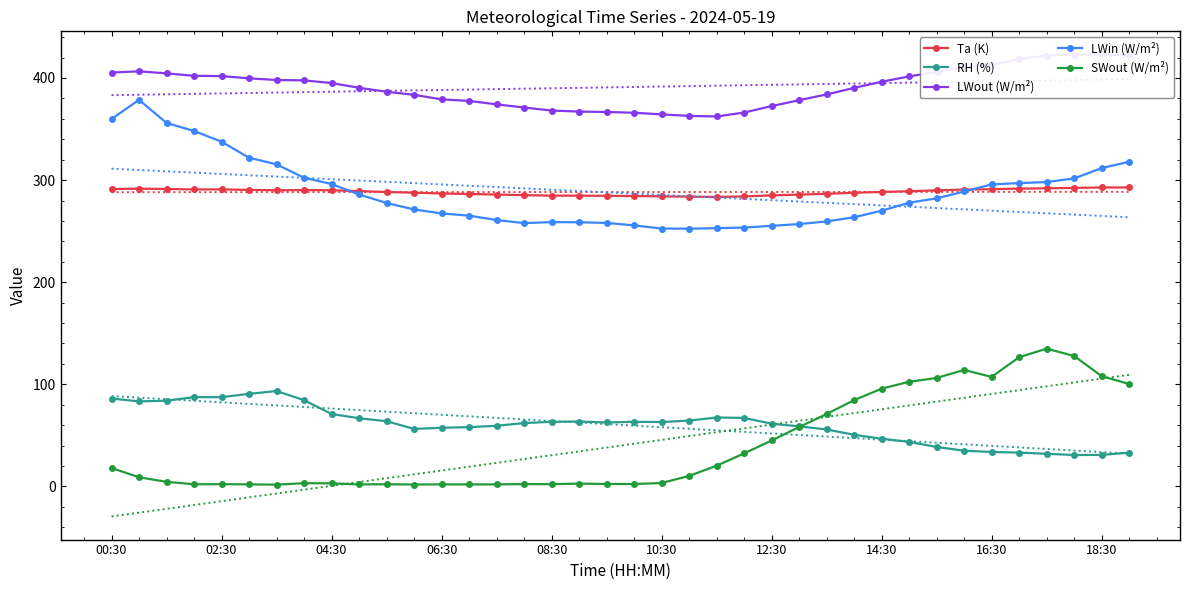

What is the maximum value shown in the chart?

423.0